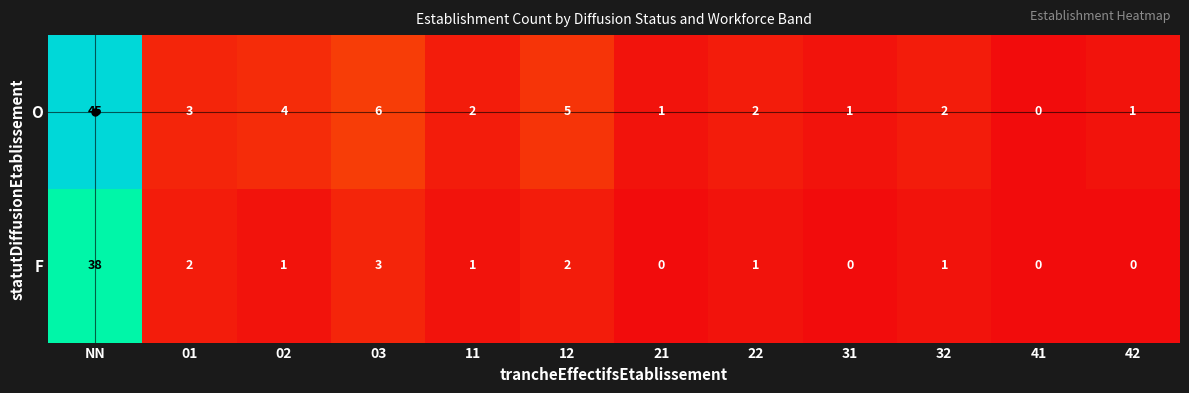

Which series has the largest total across all categories?

O